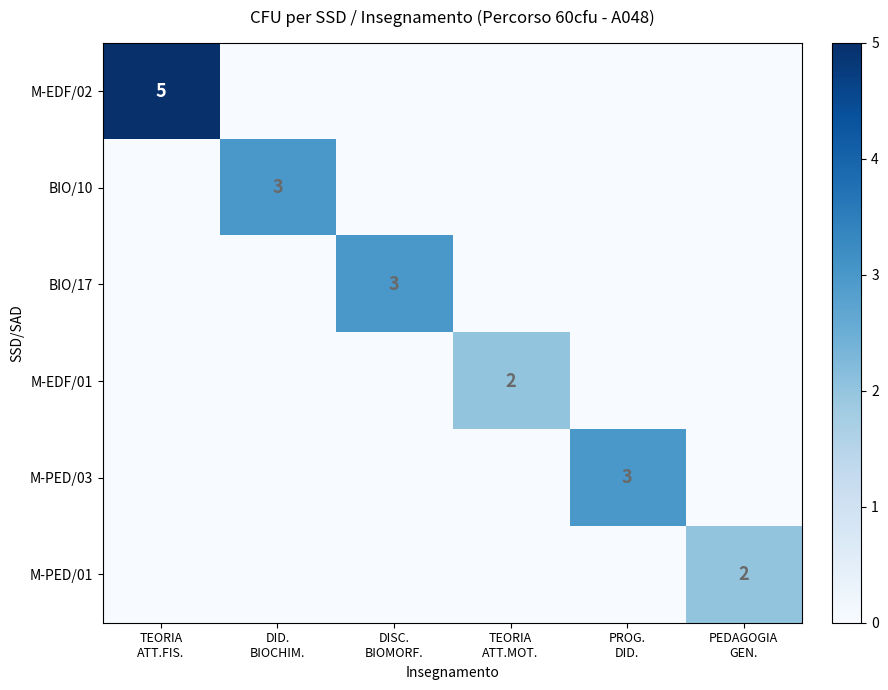

The value of M-EDF/01 at TEORIA ATT.MOT. is 3. True or false?

False